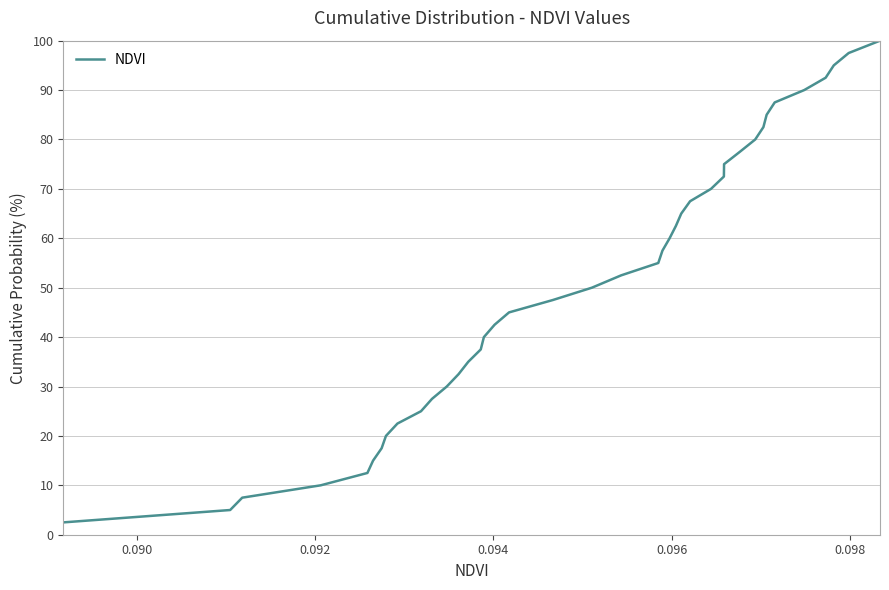

Is this an area chart (filled region under the line)?

No